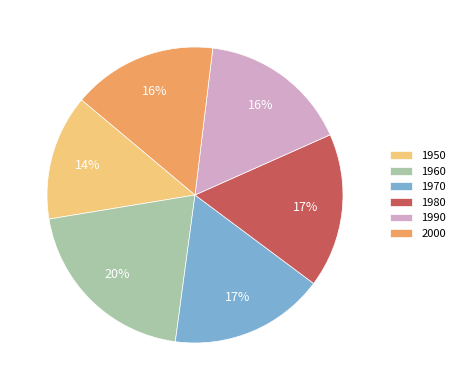

How many segments does this pie chart have?

6